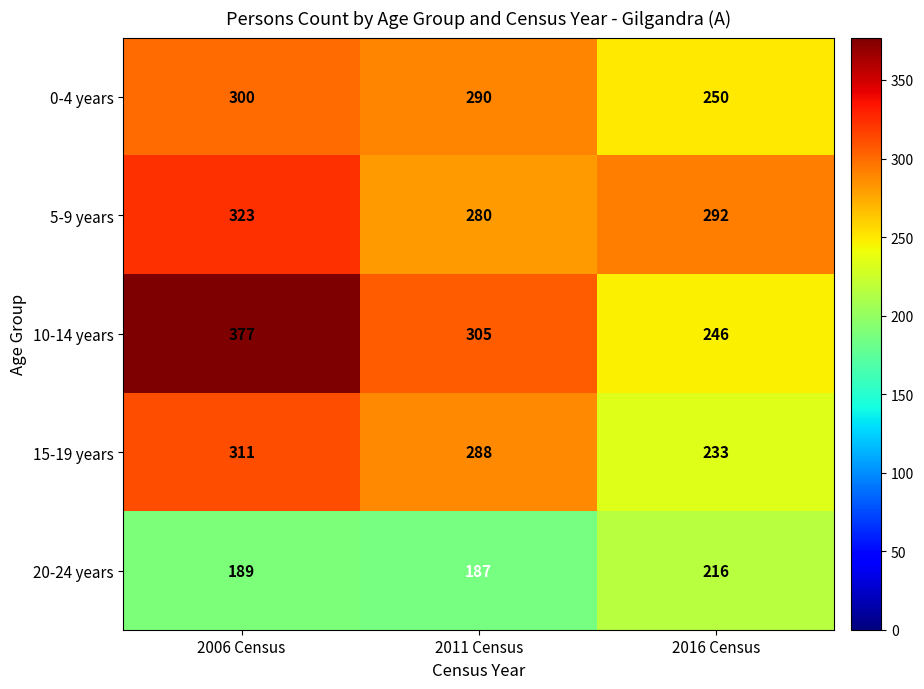

Count the 0-4 years values in the range 250 to 300.

3